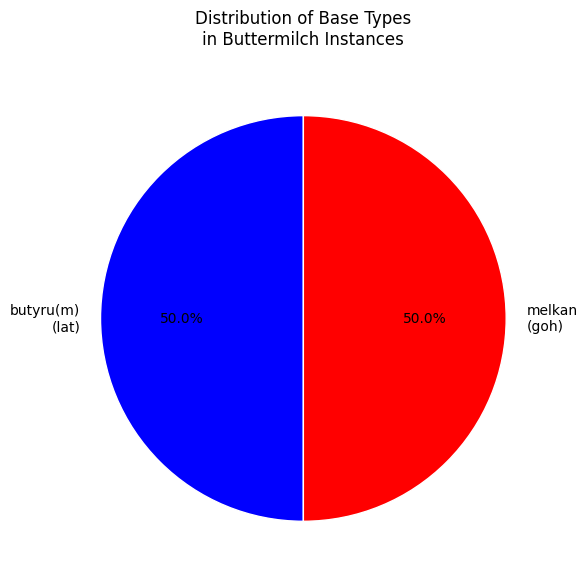

Approximately how many times larger is the value at butyru(m) (lat) compared to melkan (goh)?

1.0